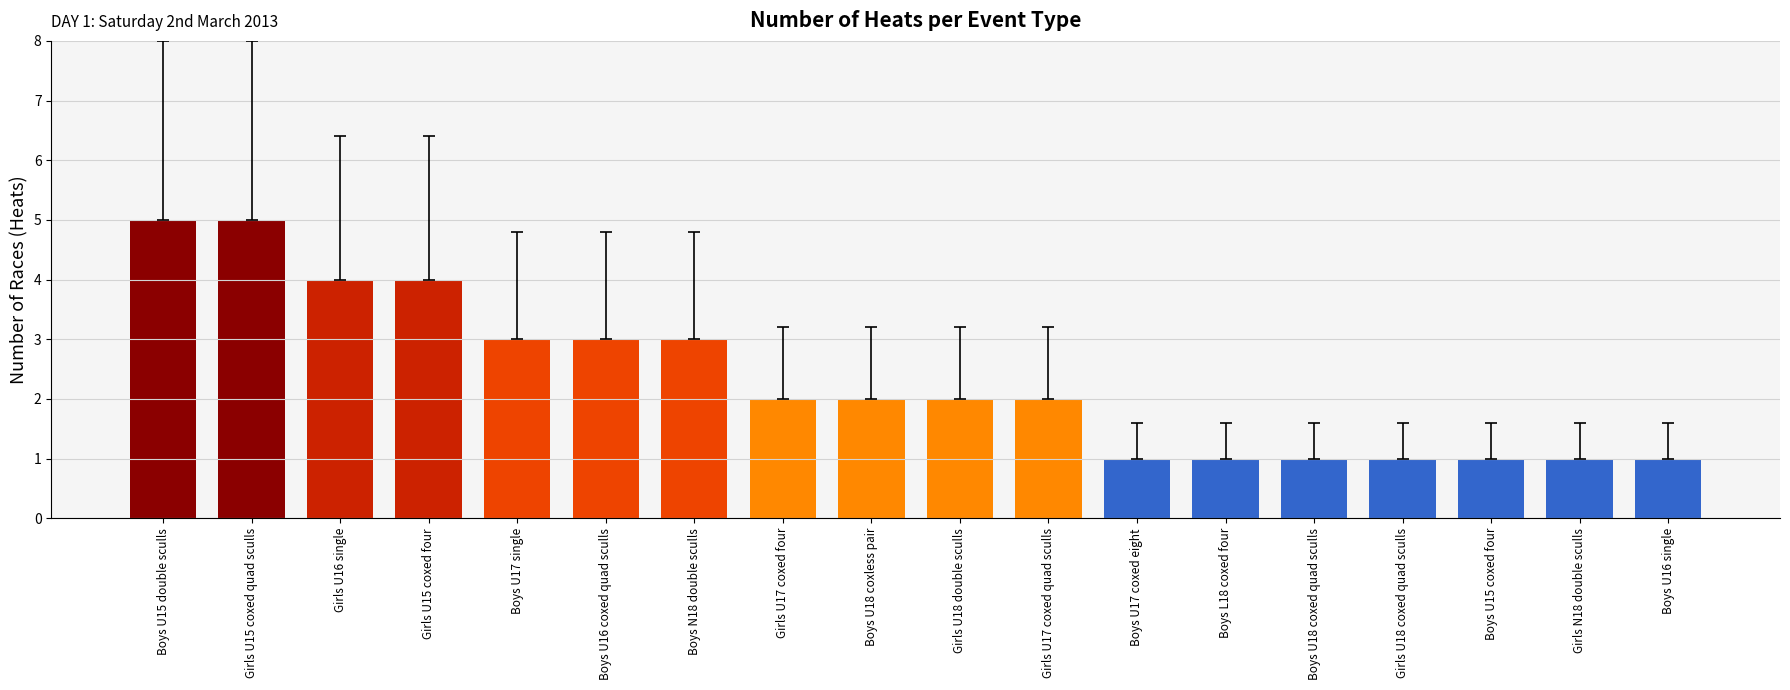

What is the smallest value displayed?

1